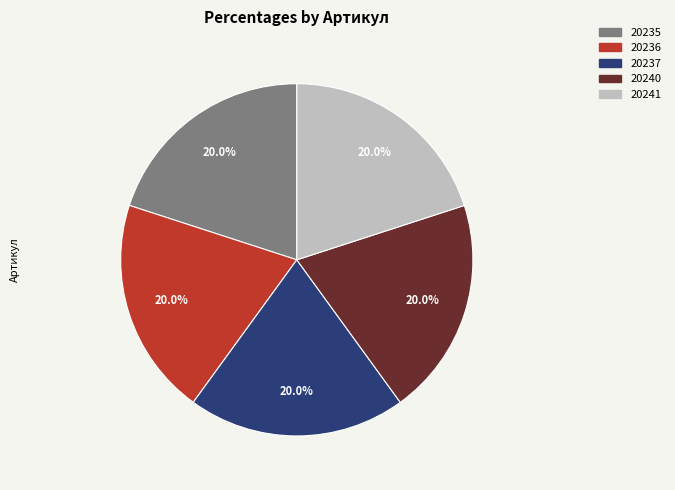

Does 20235 represent more than half of the total?

No